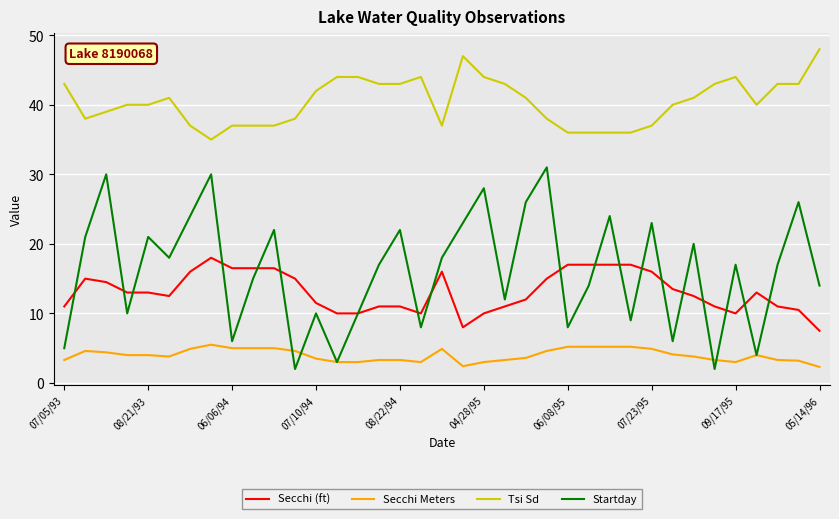

What is the minimum value shown in the chart?

2.0